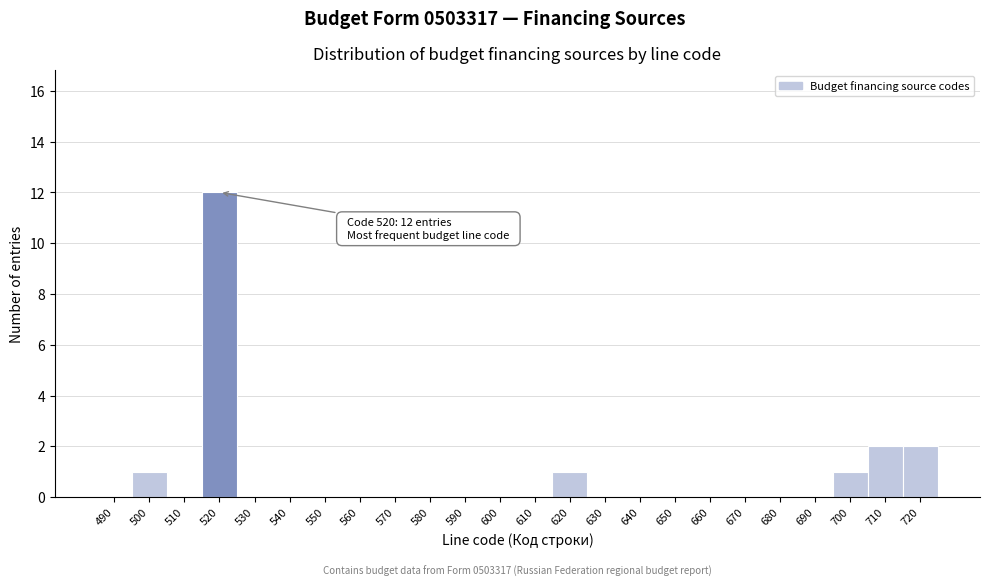

Reading left to right, list all the values displayed in this chart.

490=0	500=1	510=0	520=12	530=0	540=0	550=0	560=0	570=0	580=0	590=0	600=0	610=0	620=1	630=0	640=0	650=0	660=0	670=0	680=0	690=0	700=1	710=2	720=2